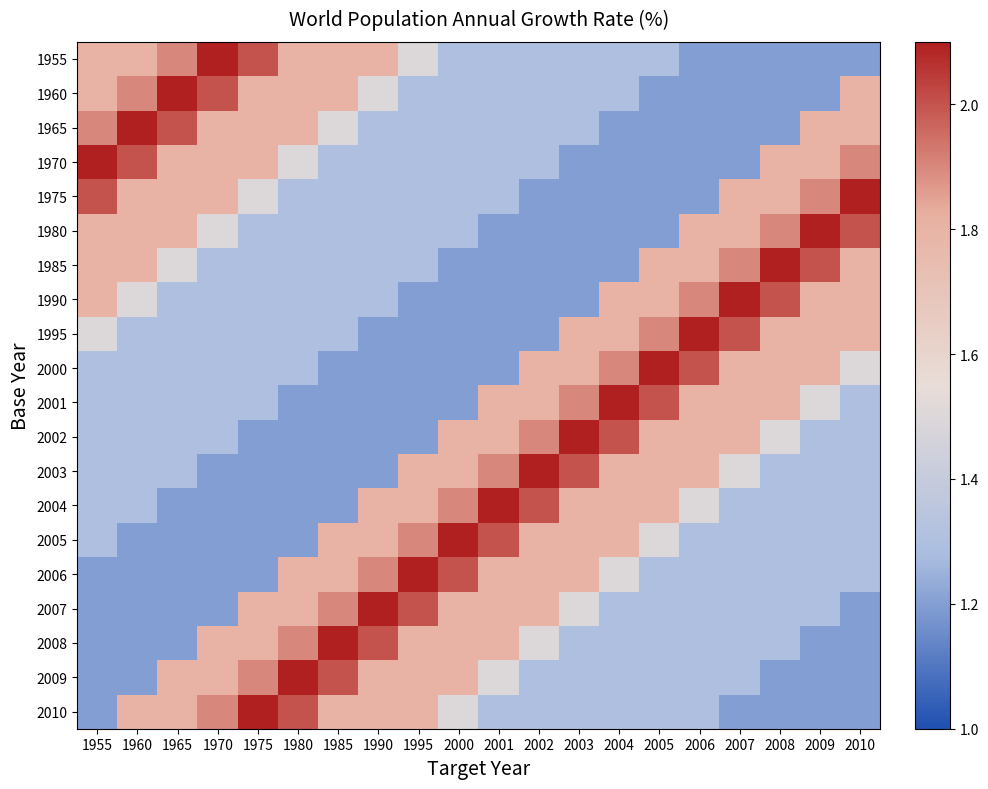

At which category does the chart reach its peak across all series?

1970